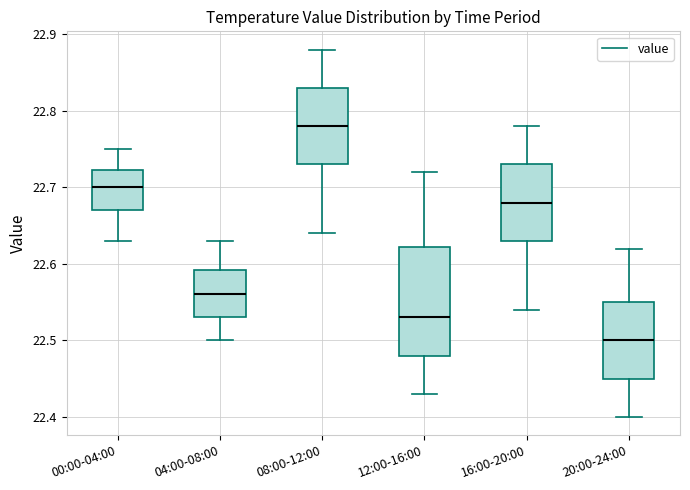

Which box has the highest median line?

08:00-12:00